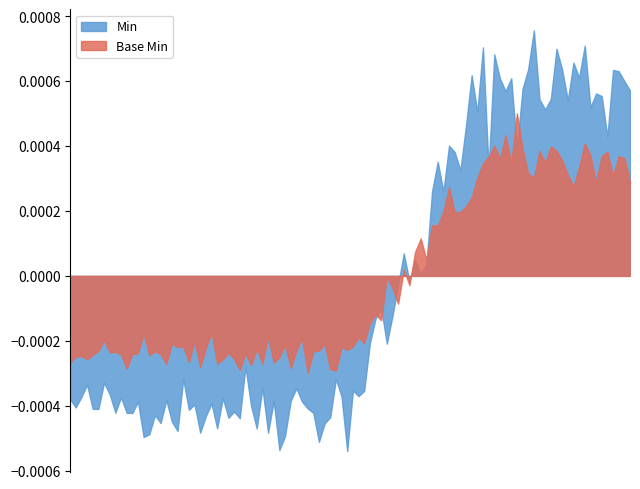

List the series in order of their peak value, highest first.

Min, Base Min